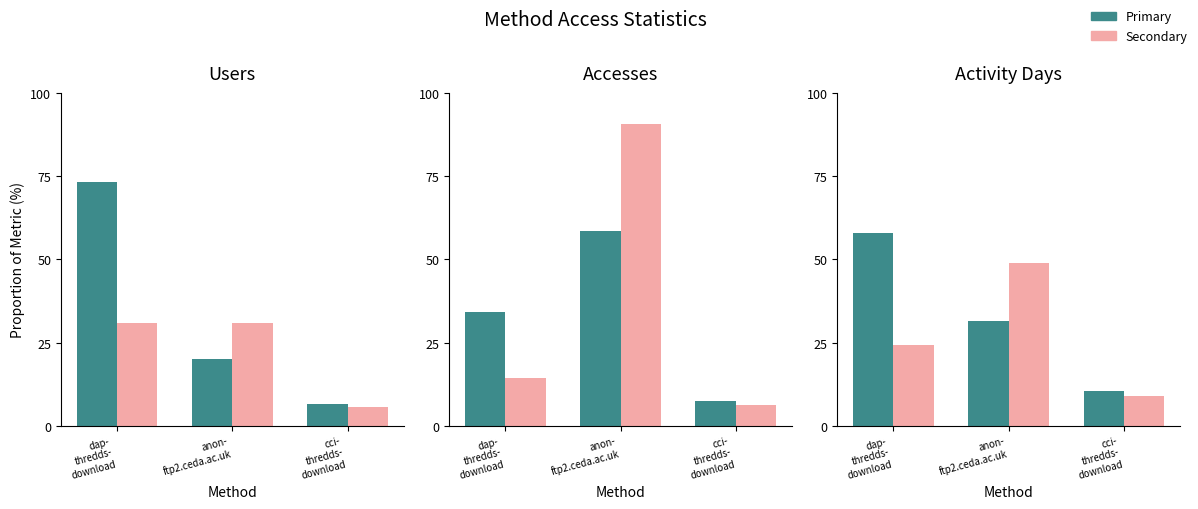

Between dap-
thredds-
download and anon-
ftp2.ceda.ac.uk, which is larger?

dap-
thredds-
download